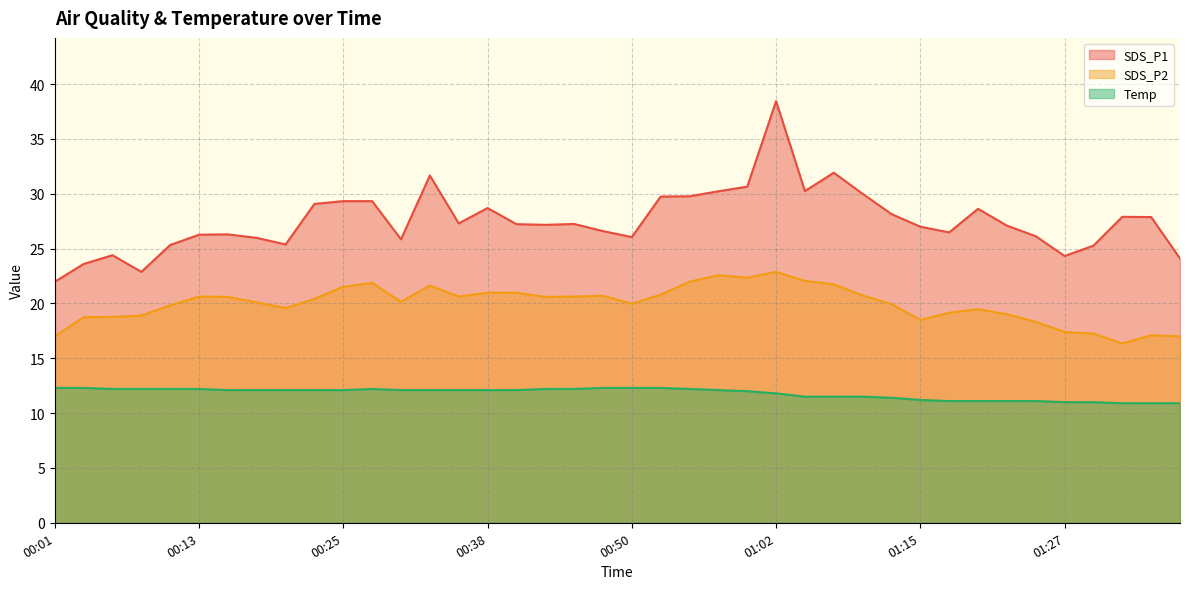

What is the total value across all series at 00:40?

60.3